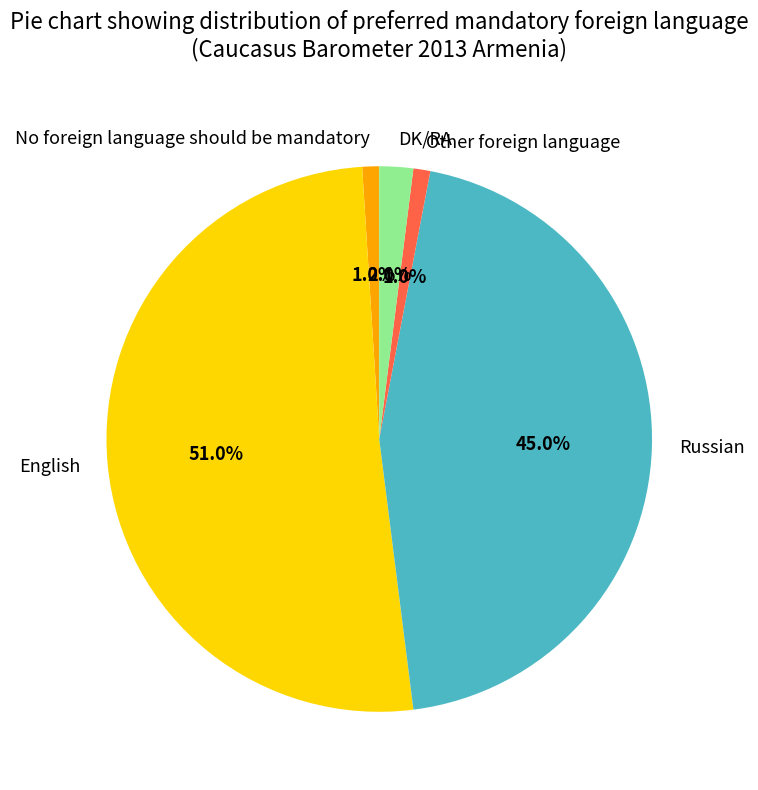

Does any single category account for the majority?

Yes